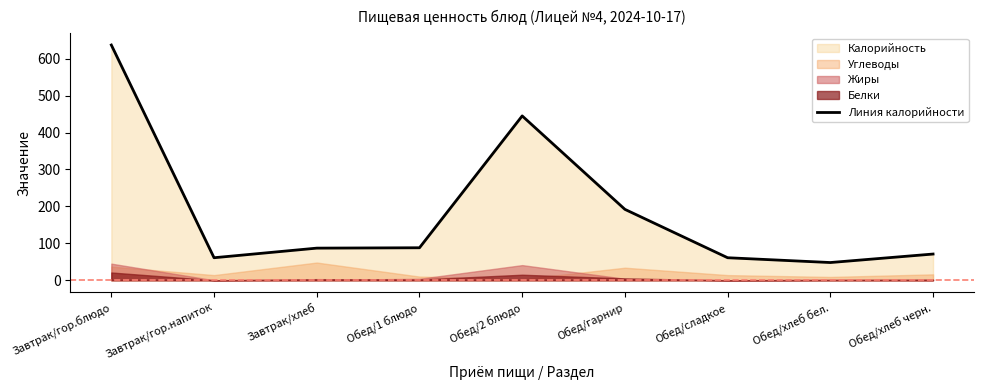

Reading left to right, list all the values displayed in this chart.

Завтрак/гор.блюдо=637	Завтрак/гор.напиток=61	Завтрак/хлеб=87	Обед/1 блюдо=88	Обед/2 блюдо=445	Обед/гарнир=192	Обед/сладкое=61	Обед/хлеб бел.=48	Обед/хлеб черн.=71